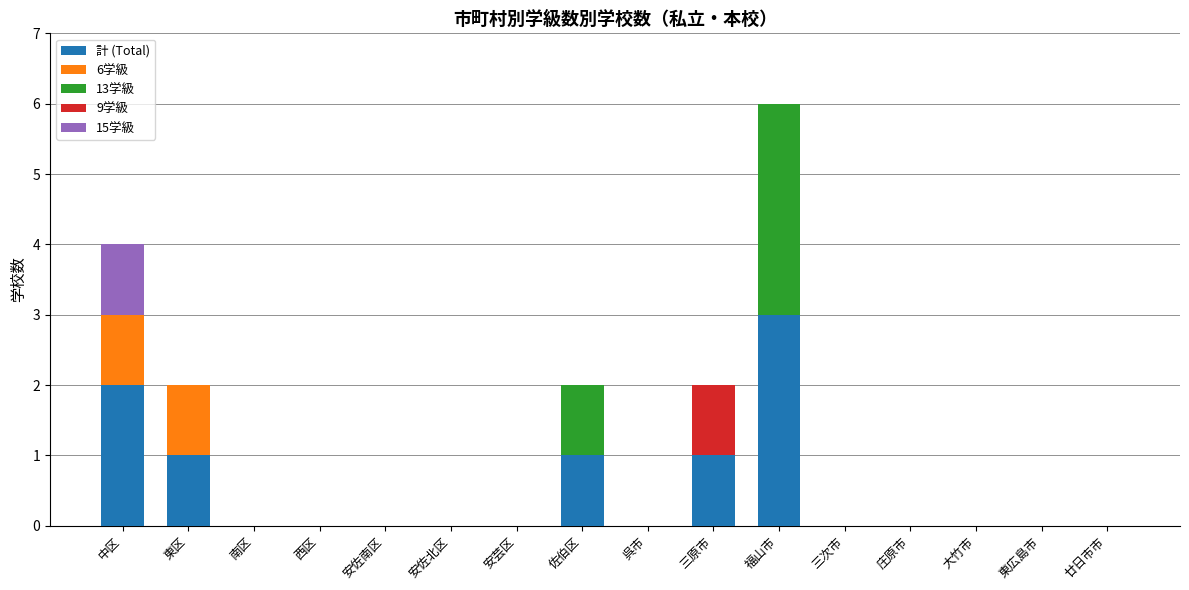

At which category is the sum across all series the highest?

福山市